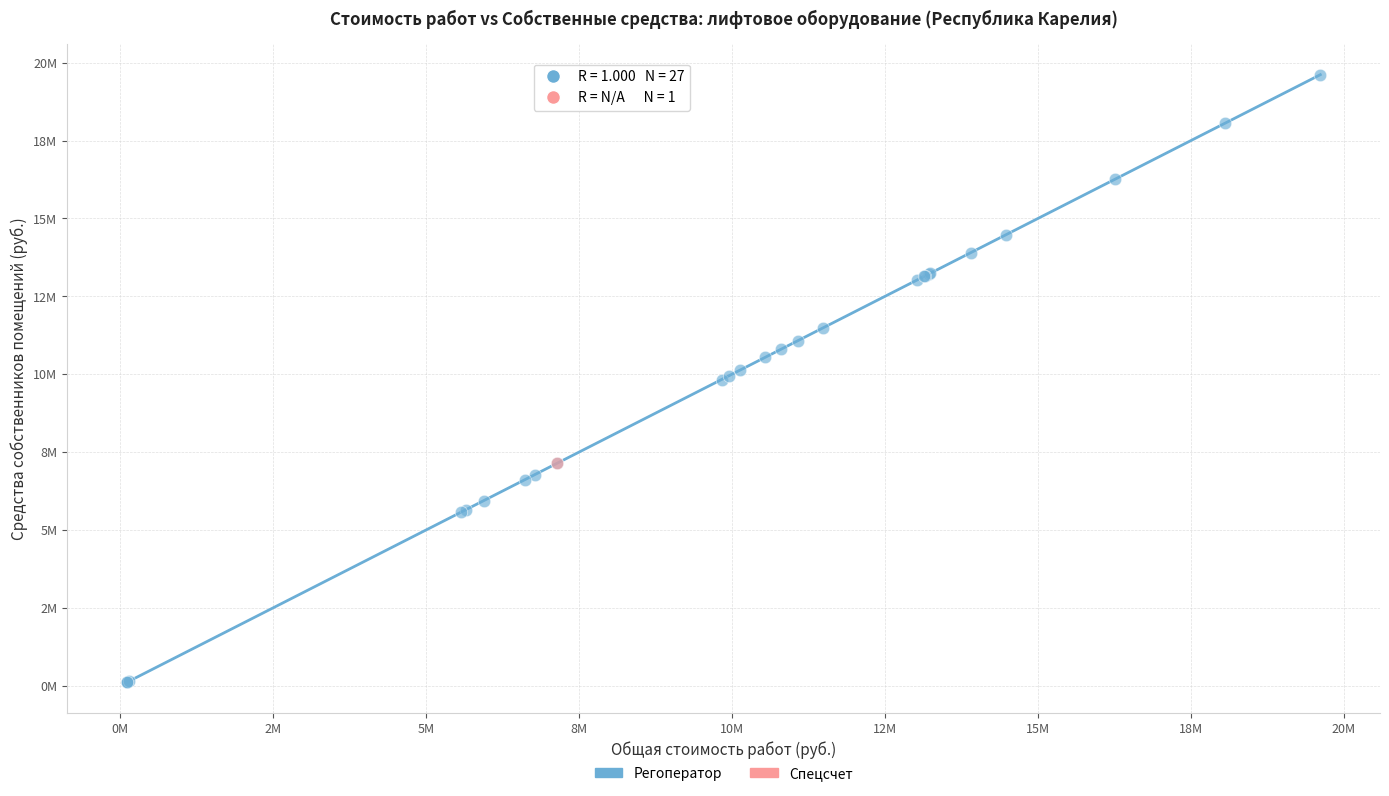

What are all the series names shown in the legend?

Регоператор, Спецсчет